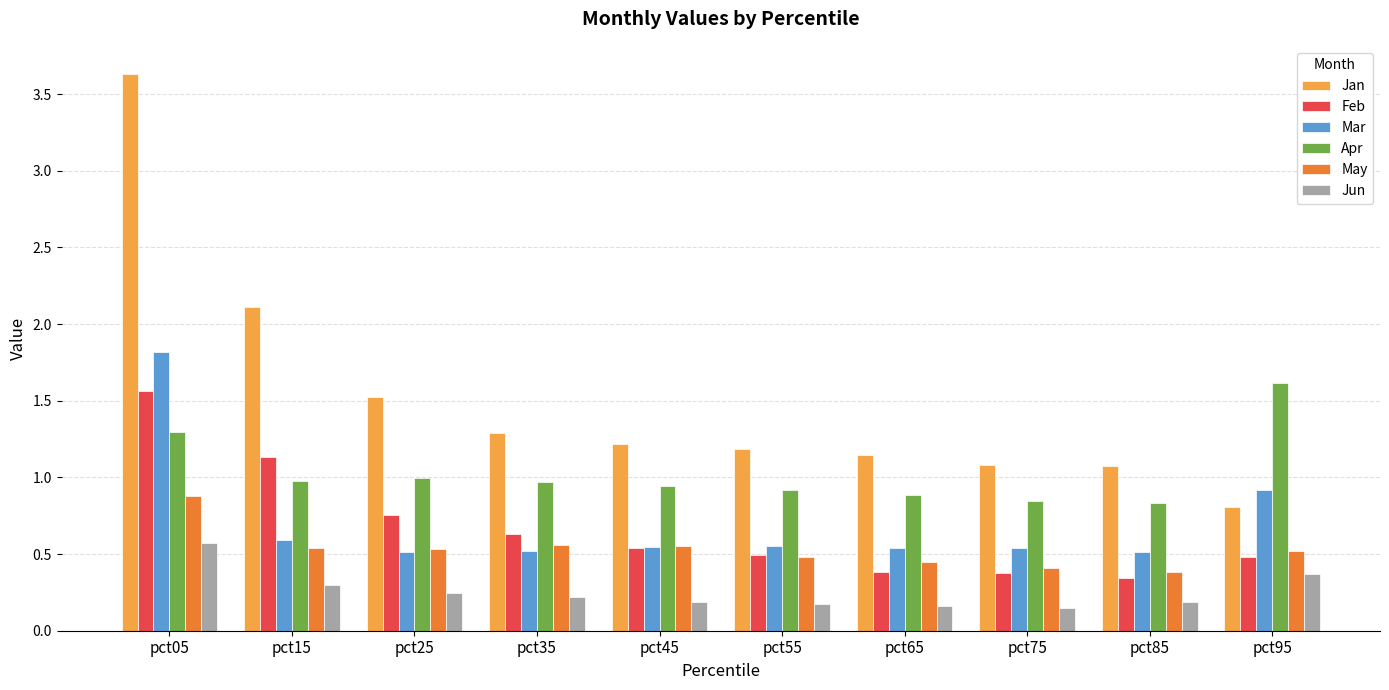

What is the difference between the highest and lowest values at pct15?

1.8